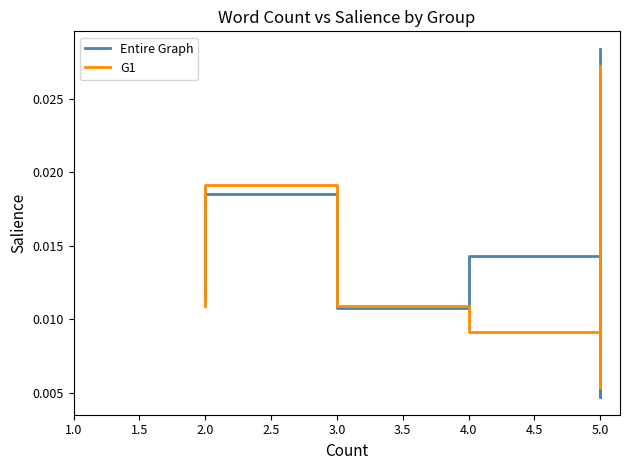

Count the number of data series in this chart.

2